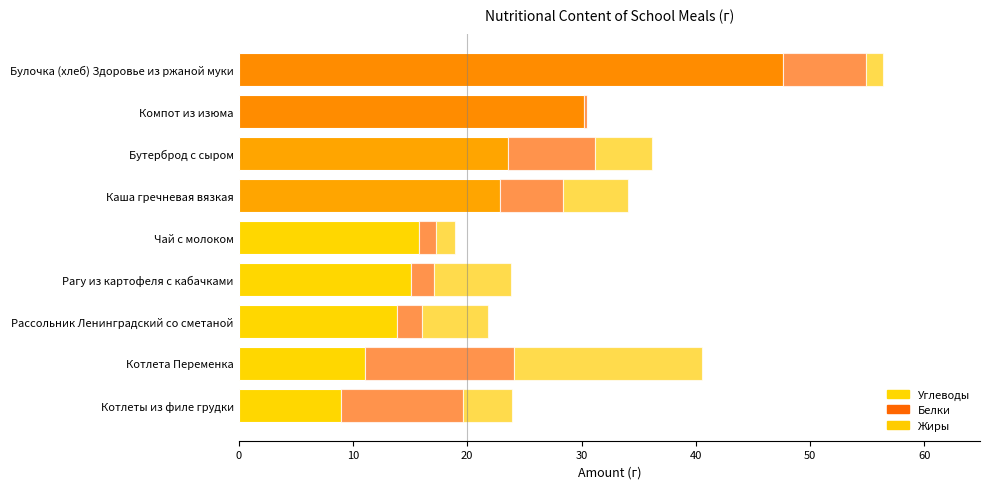

How many categories are shown in the chart?

9